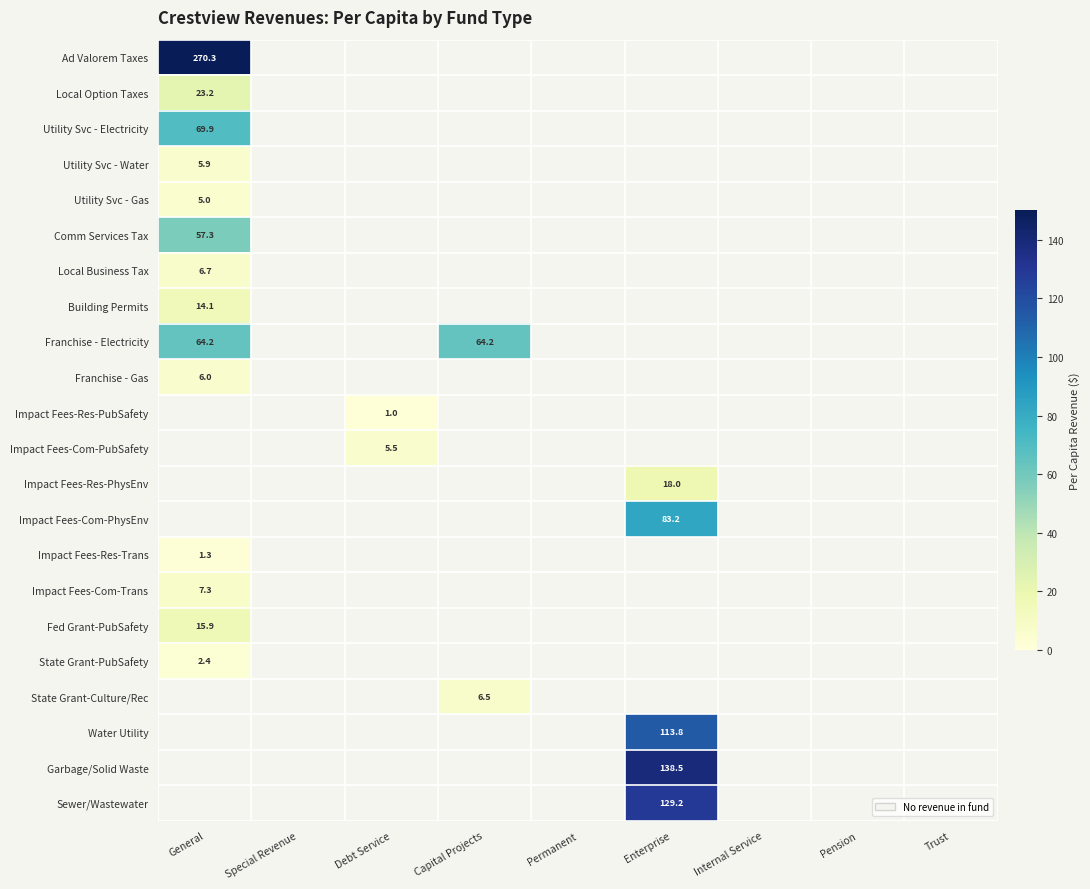

Is it true that Water Utility equals -53.7 at General?

False